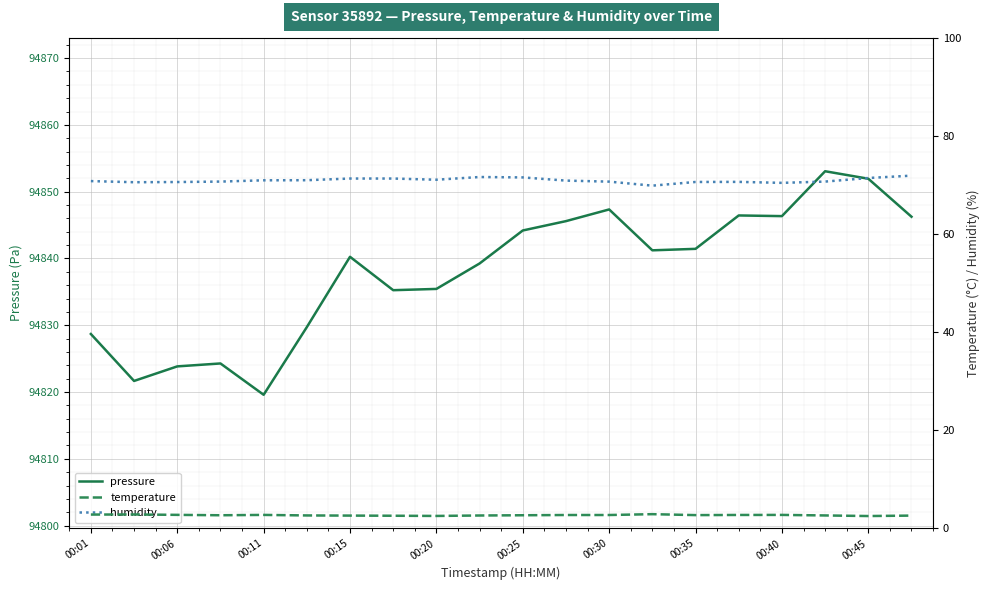

The pressure series shows 136592.0 at 00:25. True or false?

False